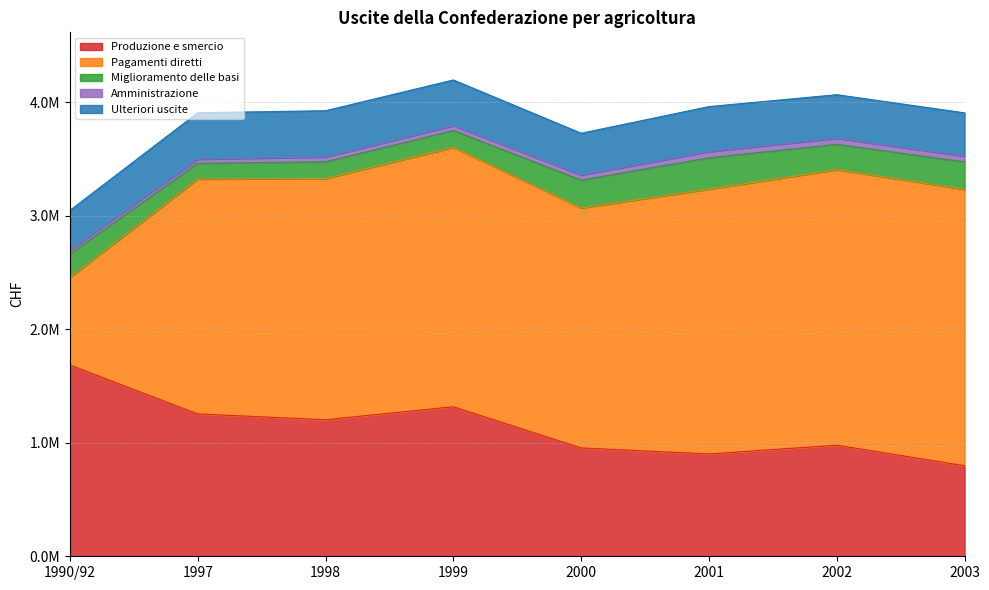

What is the sum of all Amministrazione values?

357901